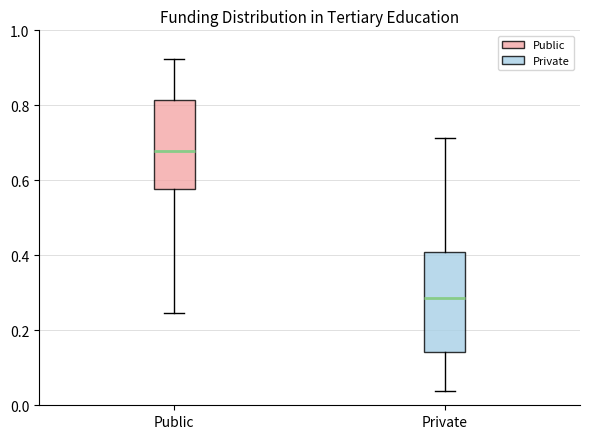

Where does the median line of the box for Private sit on the y-axis? The values are not printed on the chart, so give them approximately, as read against the axis.

0.28